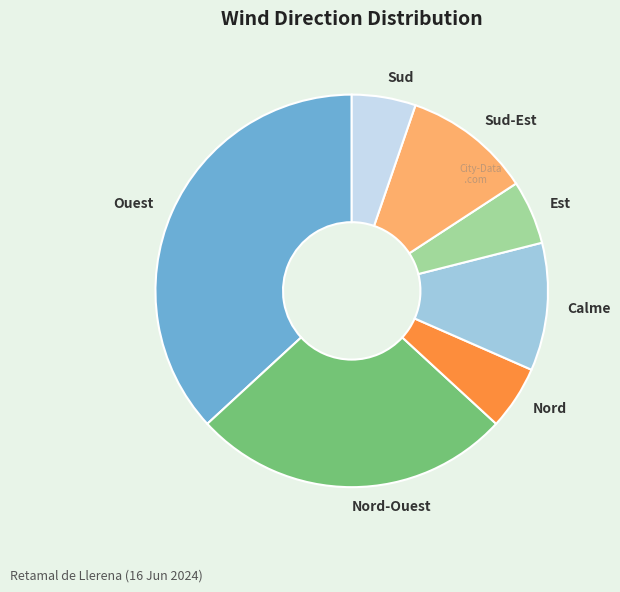

Which category has the biggest portion of the pie?

Ouest